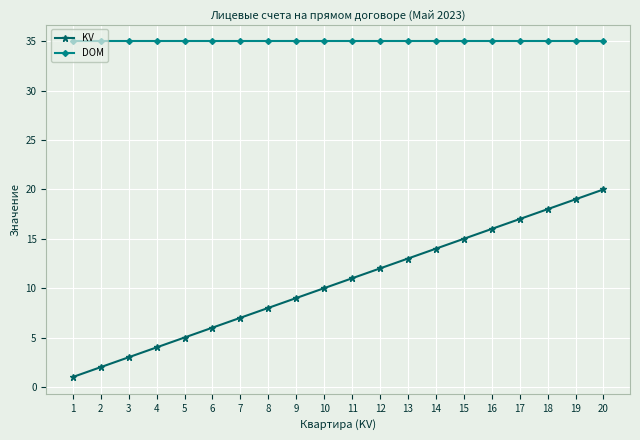

Reading right to left, transcribe all the data shown in this chart.

KV: 20	19	18	17	16	15	14	13	12	11	10	9	8	7	6	5	4	3	2	1
DOM: 35	35	35	35	35	35	35	35	35	35	35	35	35	35	35	35	35	35	35	35